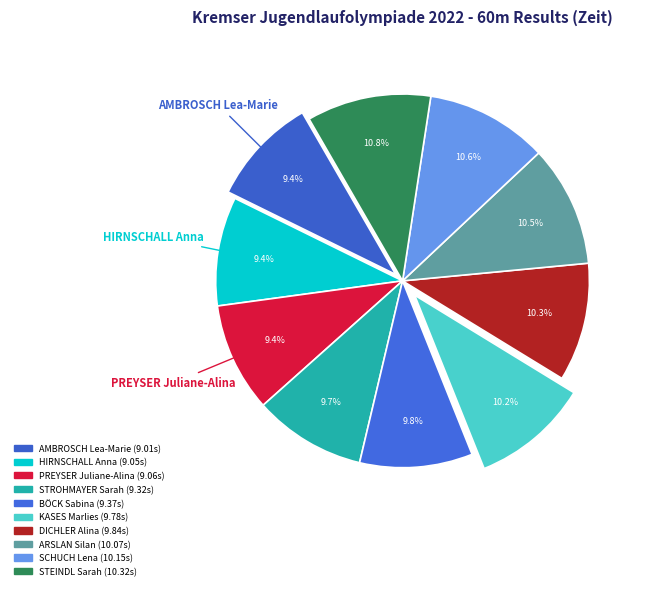

What percentage is the PREYSER Juliane-Alina slice, to the nearest percent?

9%